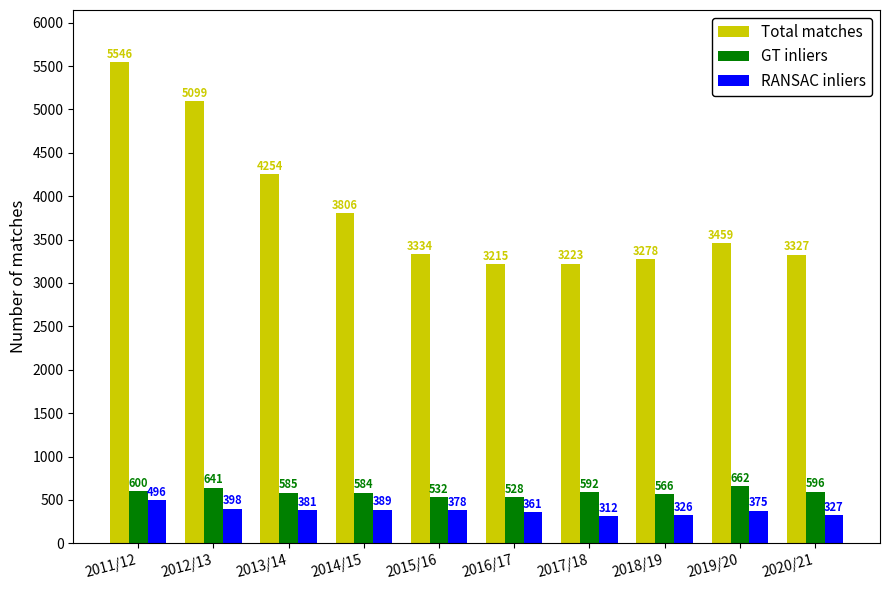

Which series has the widest spread of values?

Total matches